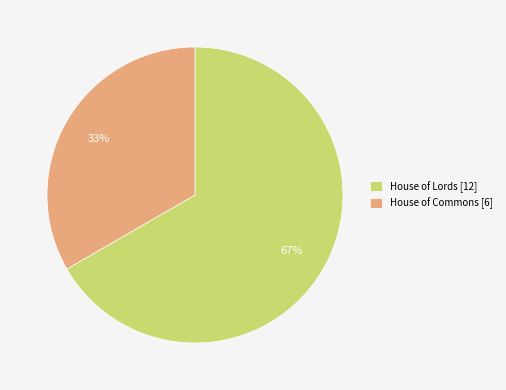

What is the largest slice in the pie chart?

House of Lords [12]